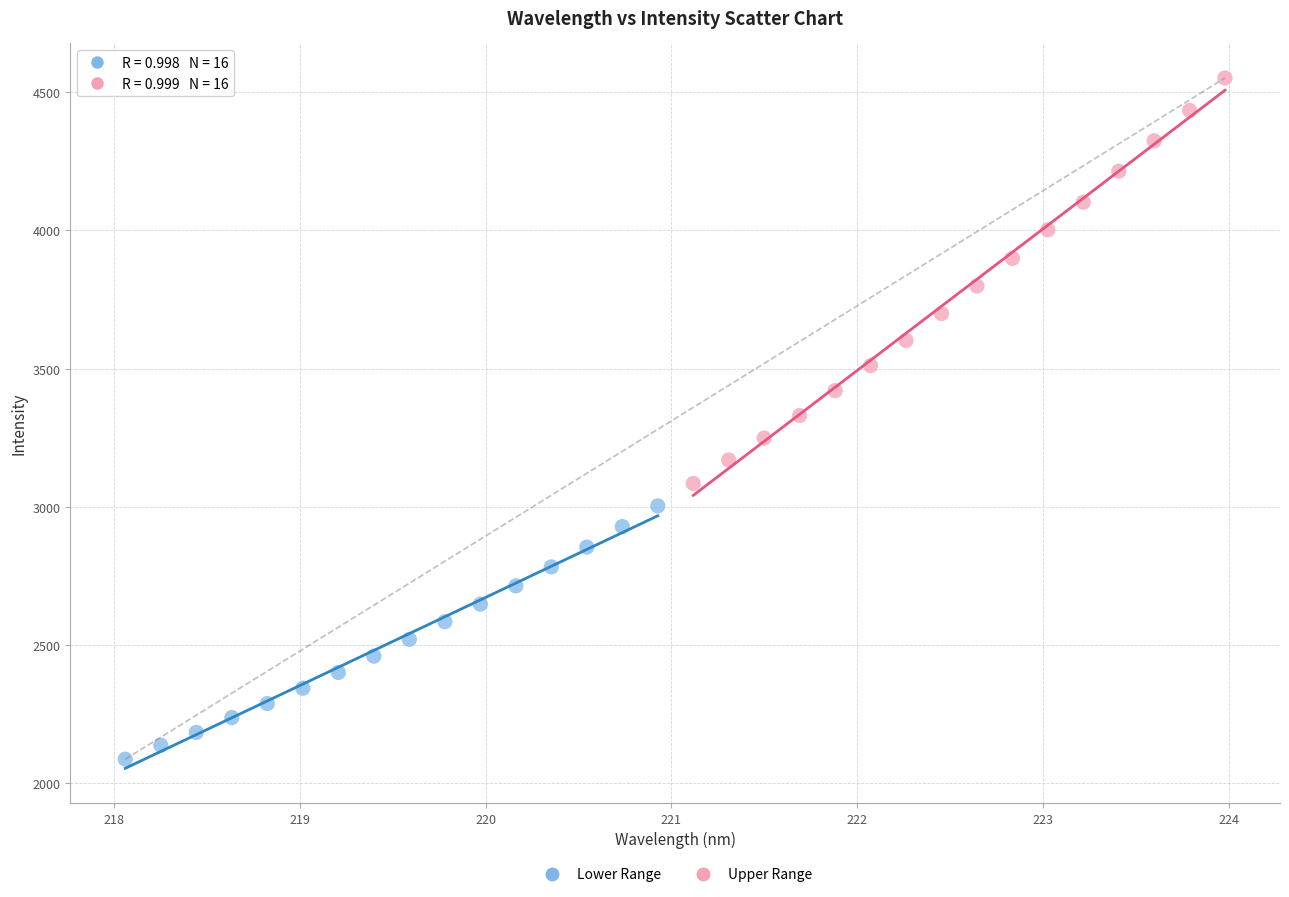

Which series reaches the minimum Y coordinate?

Lower Range